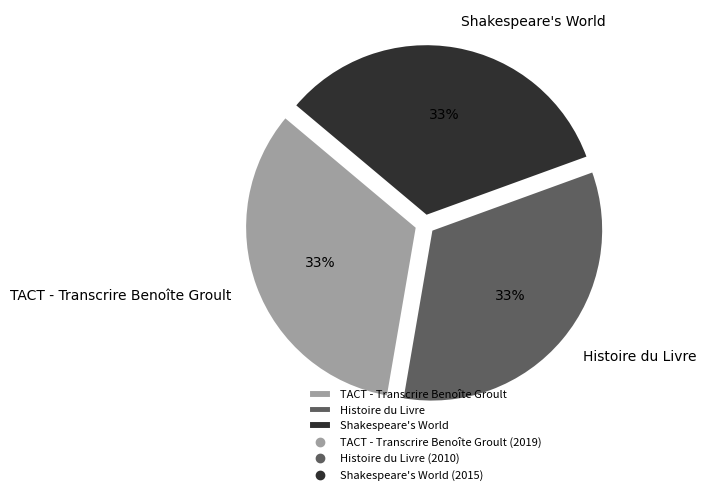

The TACT - Transcrire Benoîte Groult slice represents 48% of the pie. True or false?

False